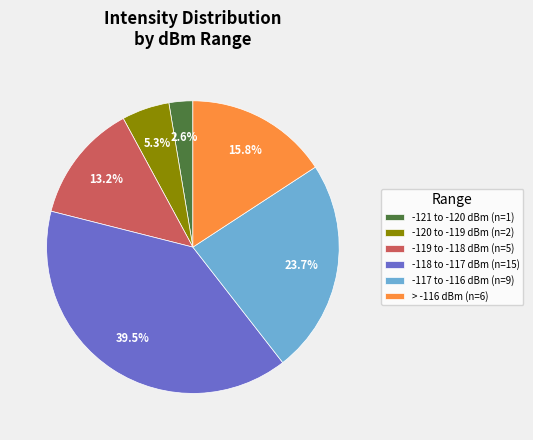

To the nearest percent, what is the average slice percentage?

17%